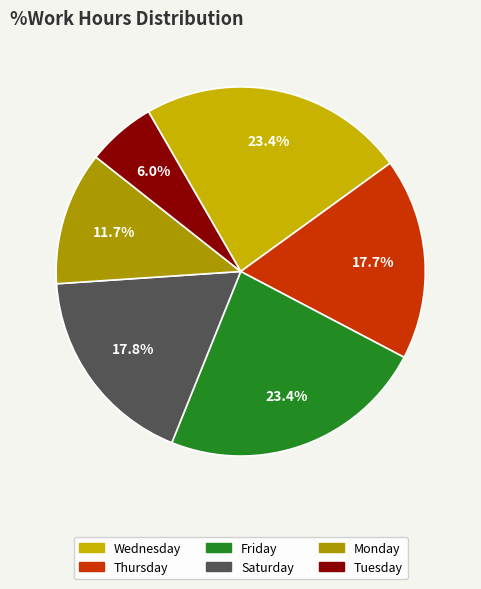

Is there a majority slice in this chart?

No